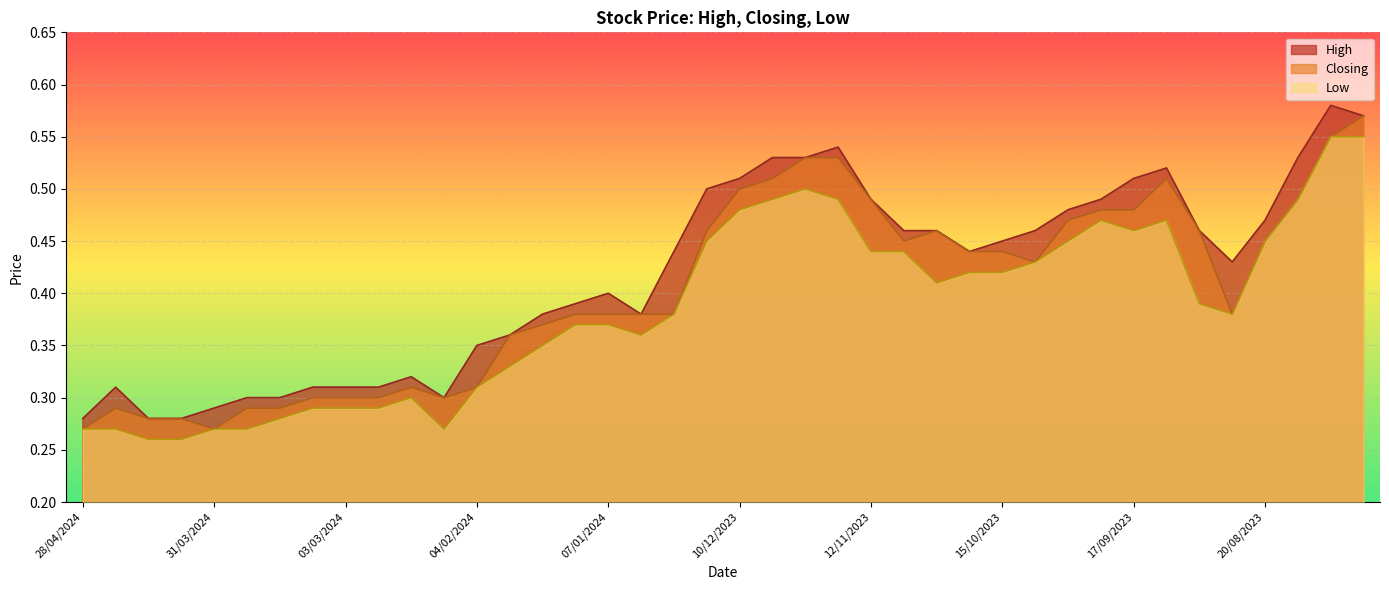

True or false: High and Low cross at least once.

False